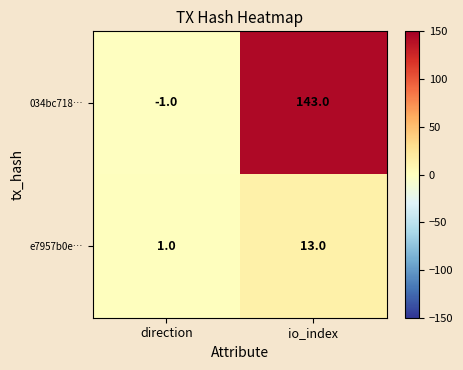

What is the sum of all e7957b0e… values?

14